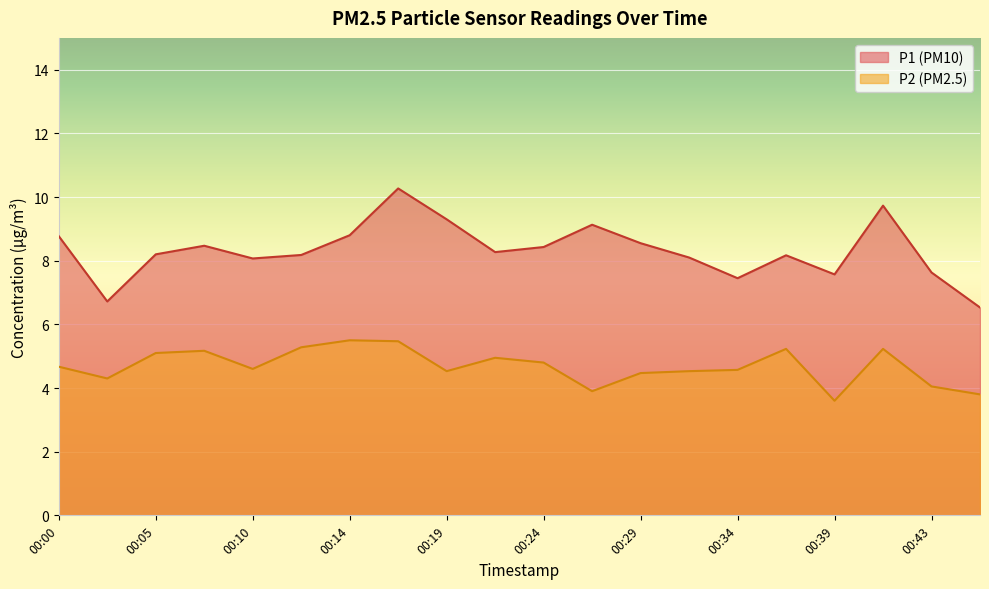

At 00:05, list the series in order from smallest to largest.

P2 (PM2.5), P1 (PM10)